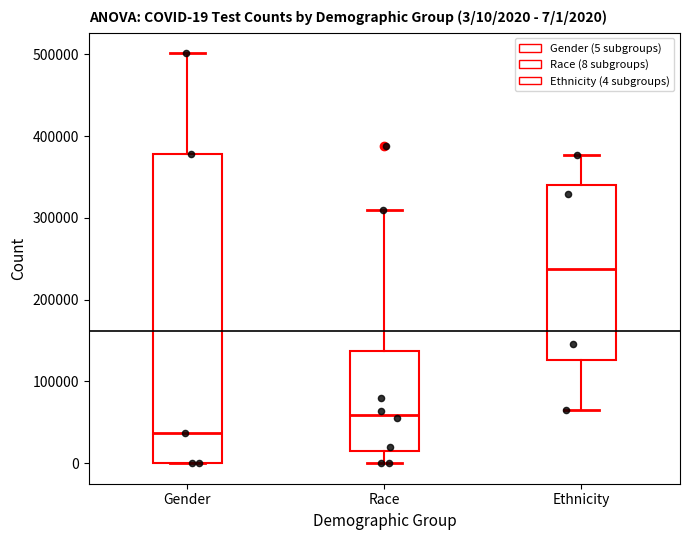

Which box has the lowest median line?

Gender